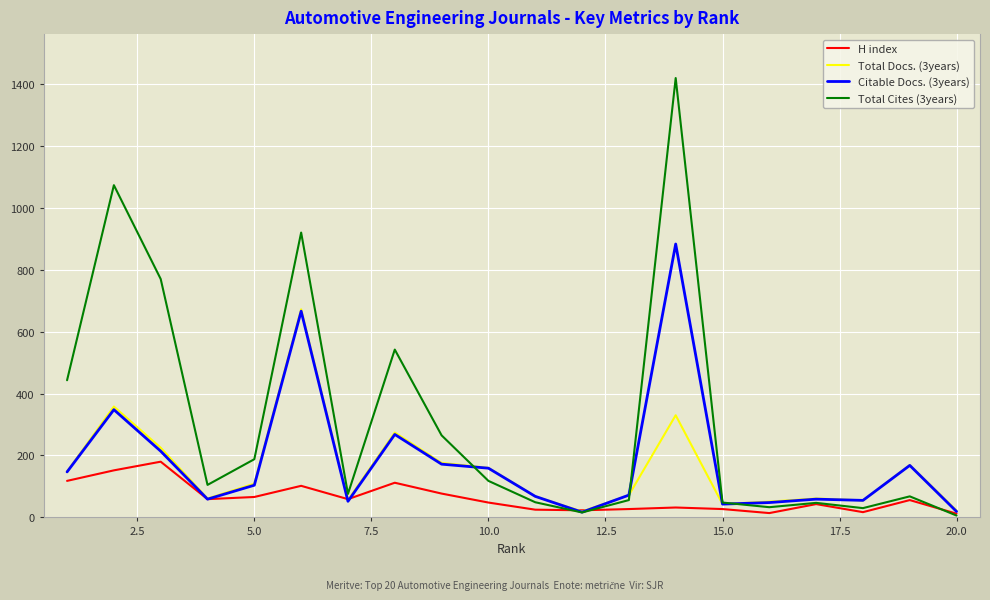

Rank the series by their maximum value, from lowest to highest.

H index, Total Docs. (3years), Citable Docs. (3years), Total Cites (3years)